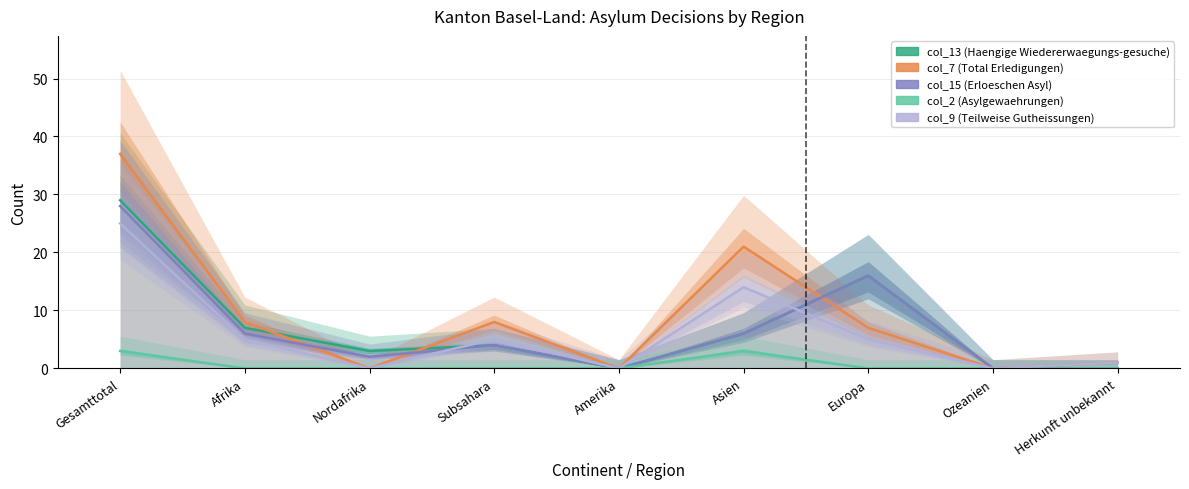

What are all the series names shown in the legend?

col_13 (Haengige Wiedererwaegungs-gesuche), col_7 (Total Erledigungen), col_15 (Erloeschen Asyl), col_2 (Asylgewaehrungen), col_9 (Teilweise Gutheissungen)